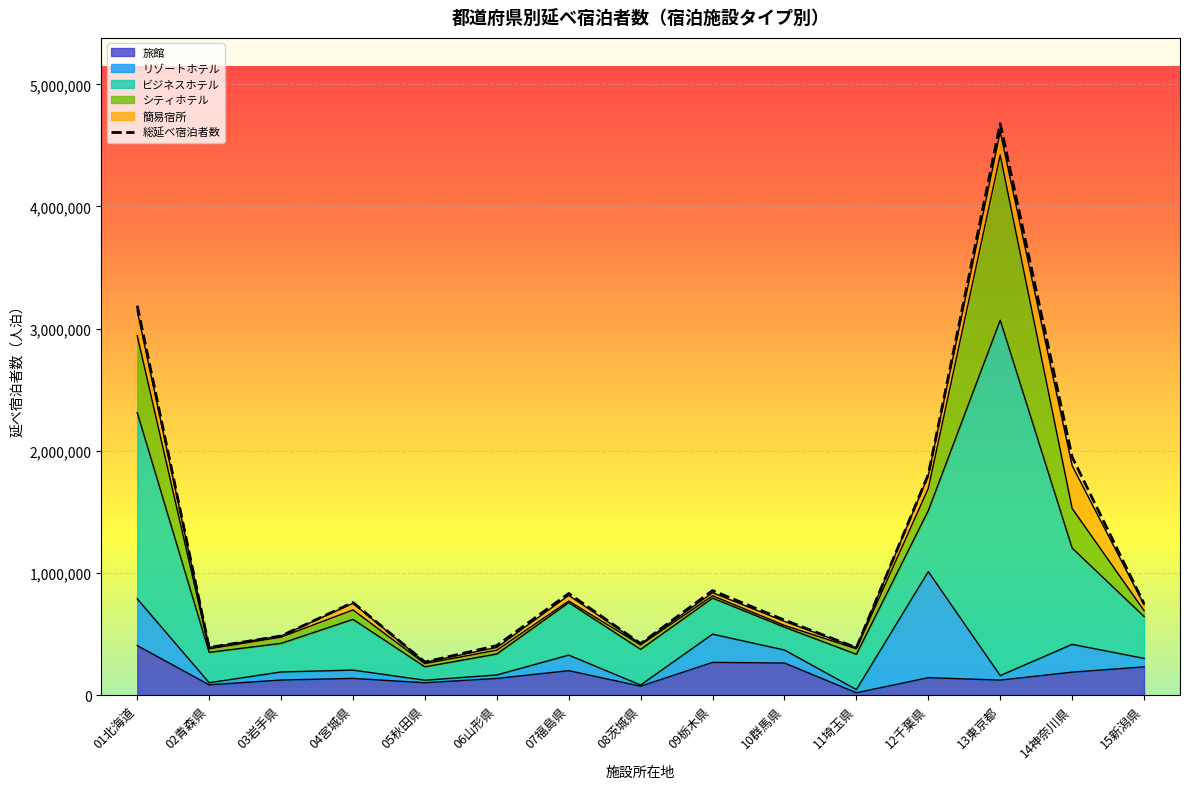

True or false: 総延べ宿泊者数 and ビジネスホテル cross at least once.

False